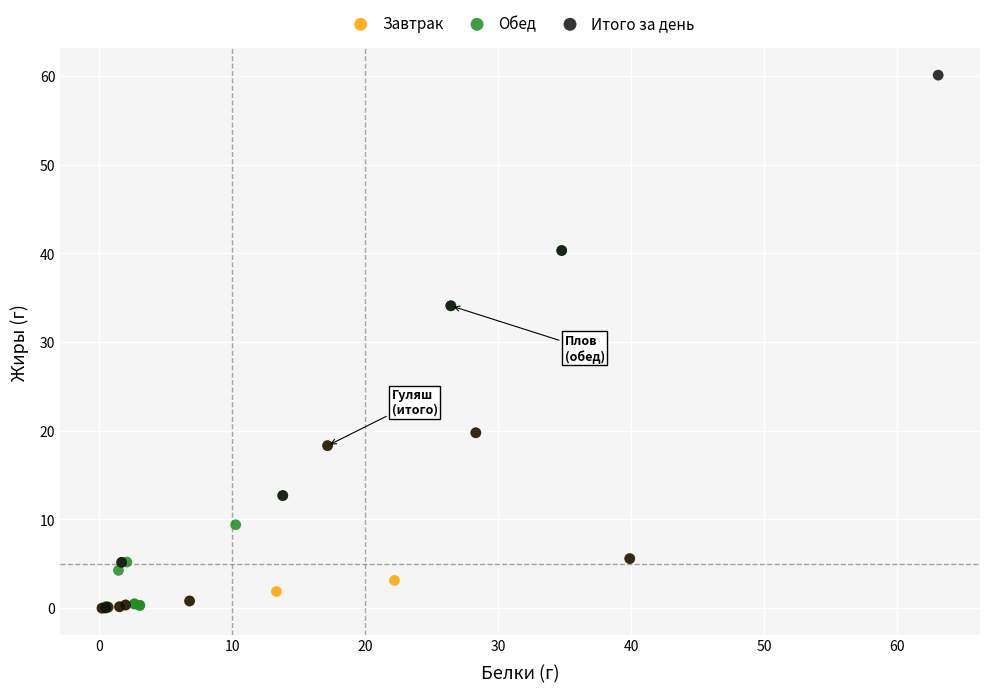

Which series reaches the maximum Y coordinate?

Итого за день